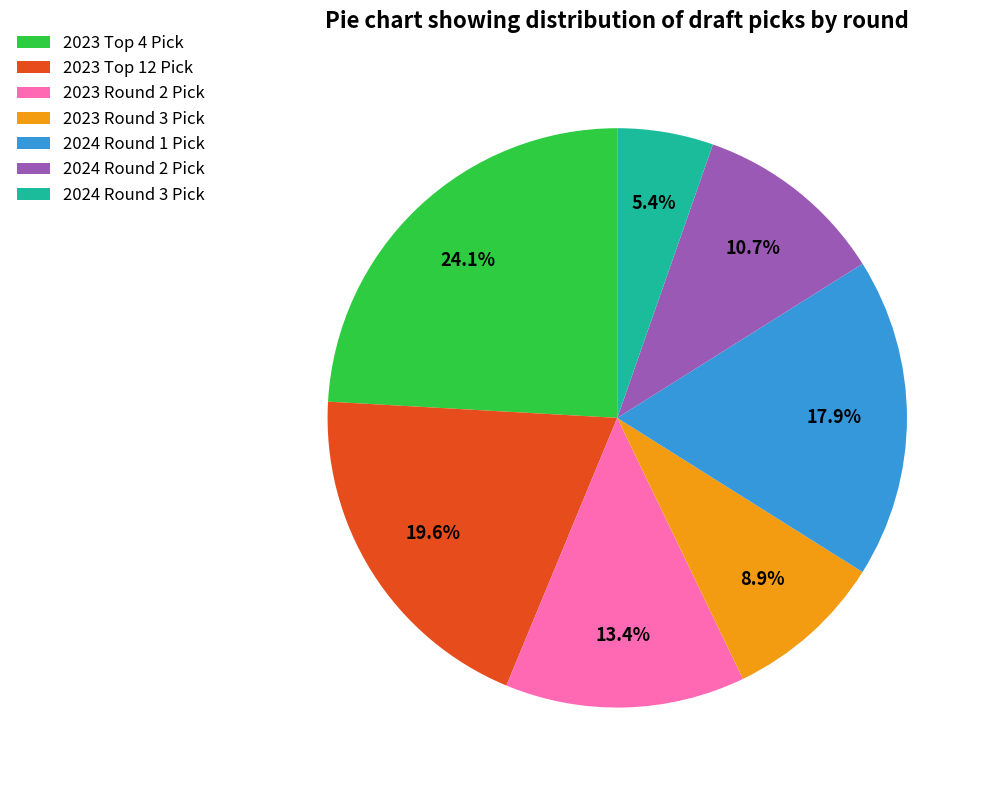

Is there a majority slice in this chart?

No